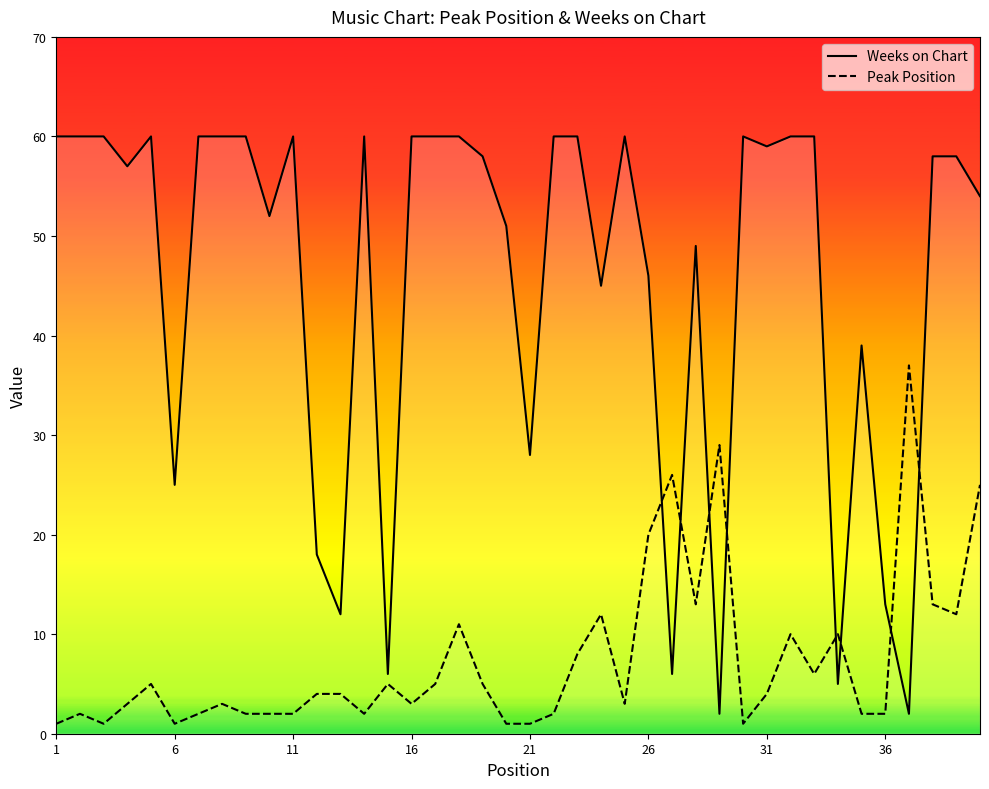

What is the average value of the Weeks on Chart series?

46